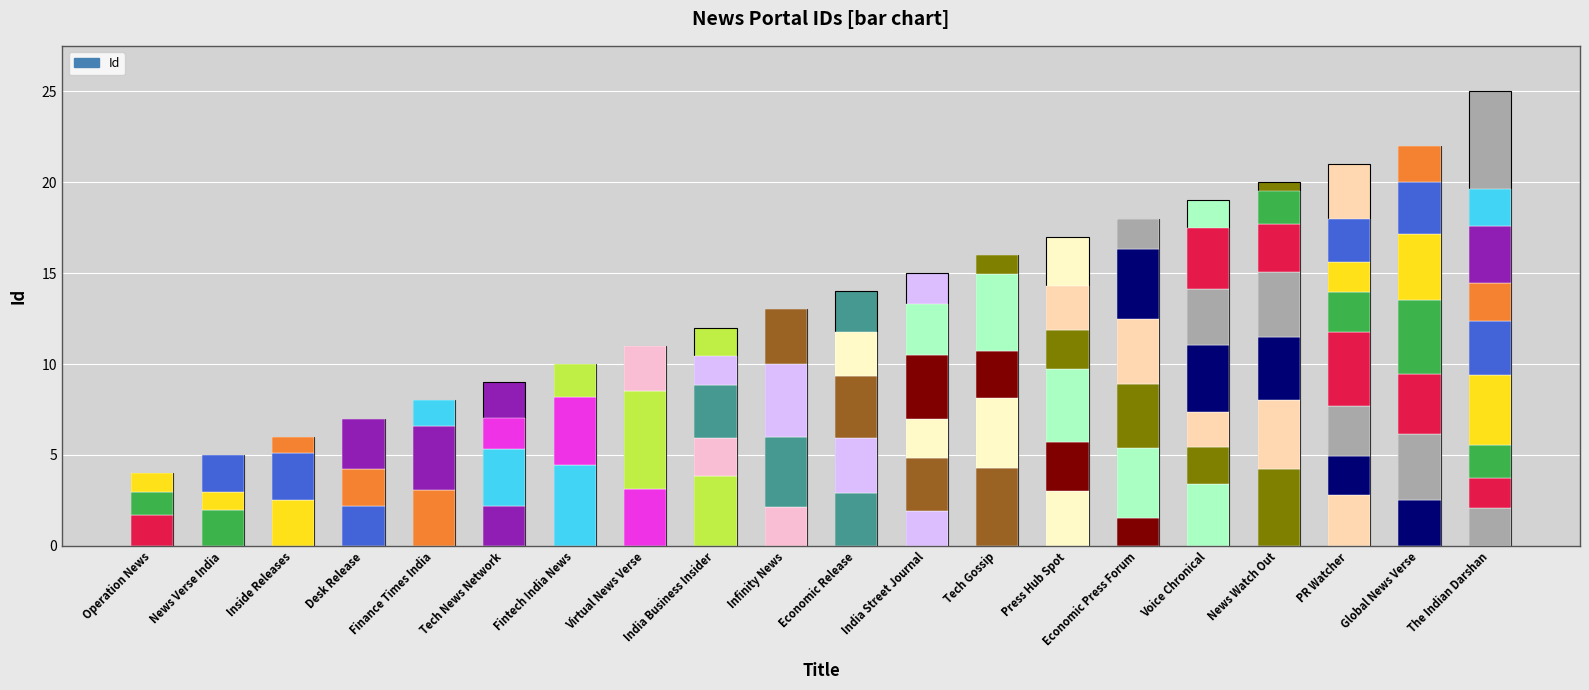

What is the change in value from Virtual News Verse to News Watch Out?

+9